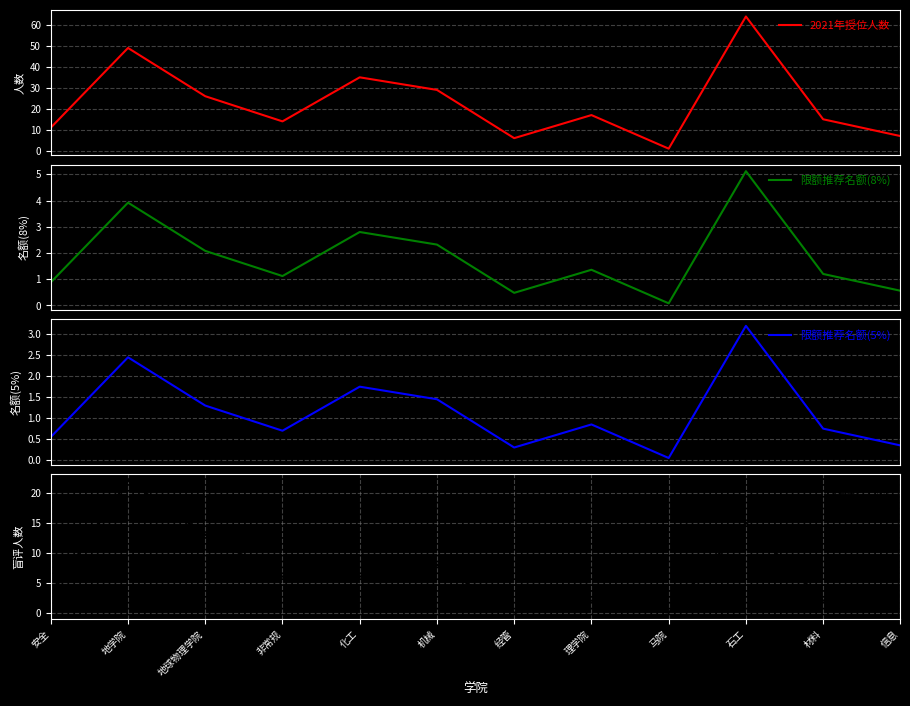

What is the label of the 2nd point from the left?

地学院